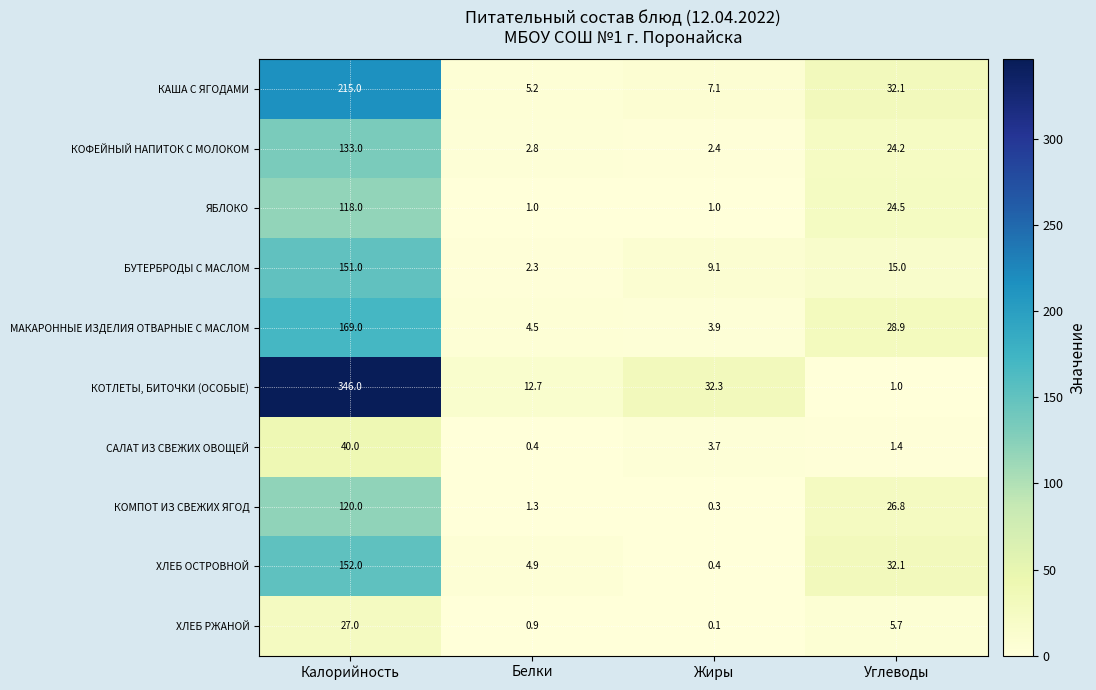

What is the difference between the КОМПОТ ИЗ СВЕЖИХ ЯГОД values at Белки and Углеводы?

25.5